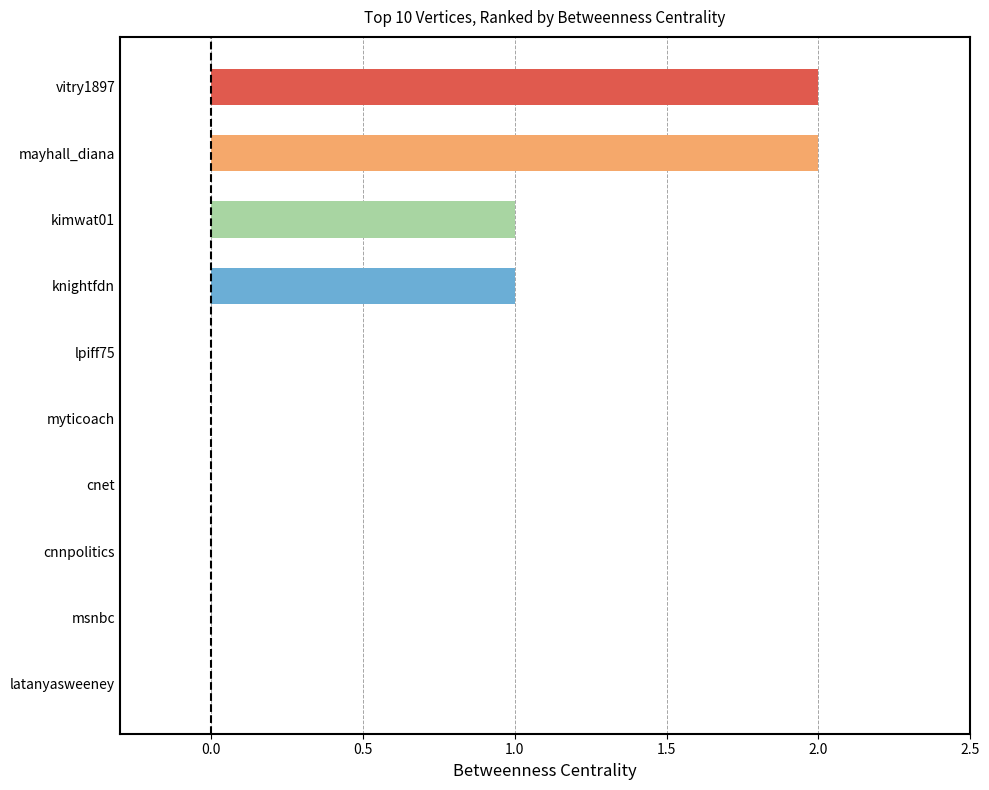

What is the sum of all values?

6